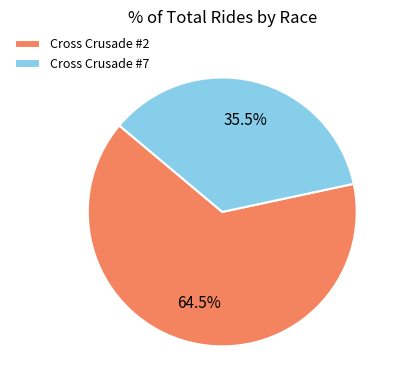

The Cross Crusade #2 slice represents 57% of the pie. True or false?

False